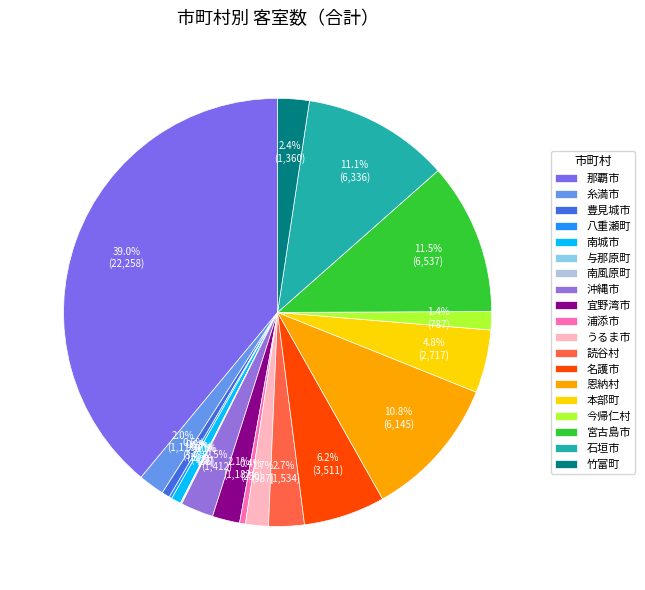

Which category has the biggest portion of the pie?

那覇市